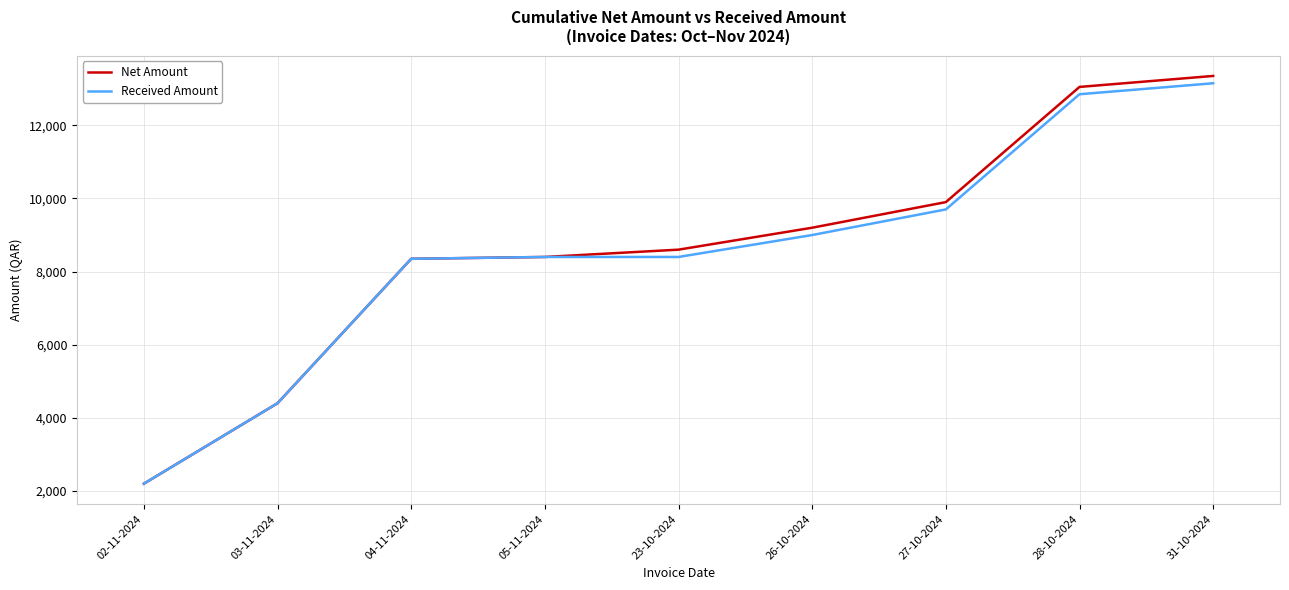

Does the chart have visible grid lines?

Yes